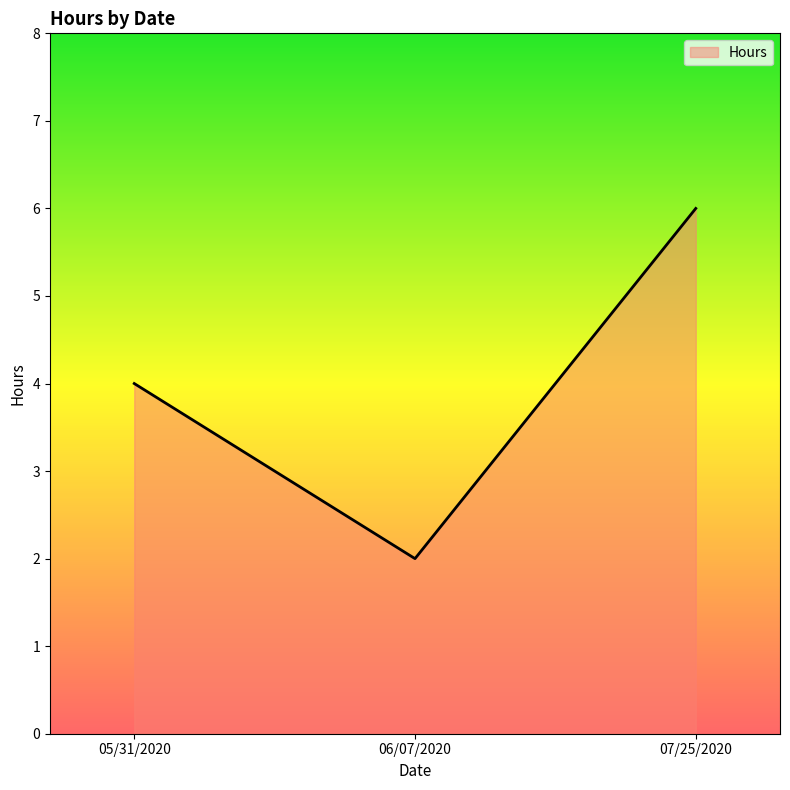

What is the difference between the values at 05/31/2020 and 07/25/2020?

2